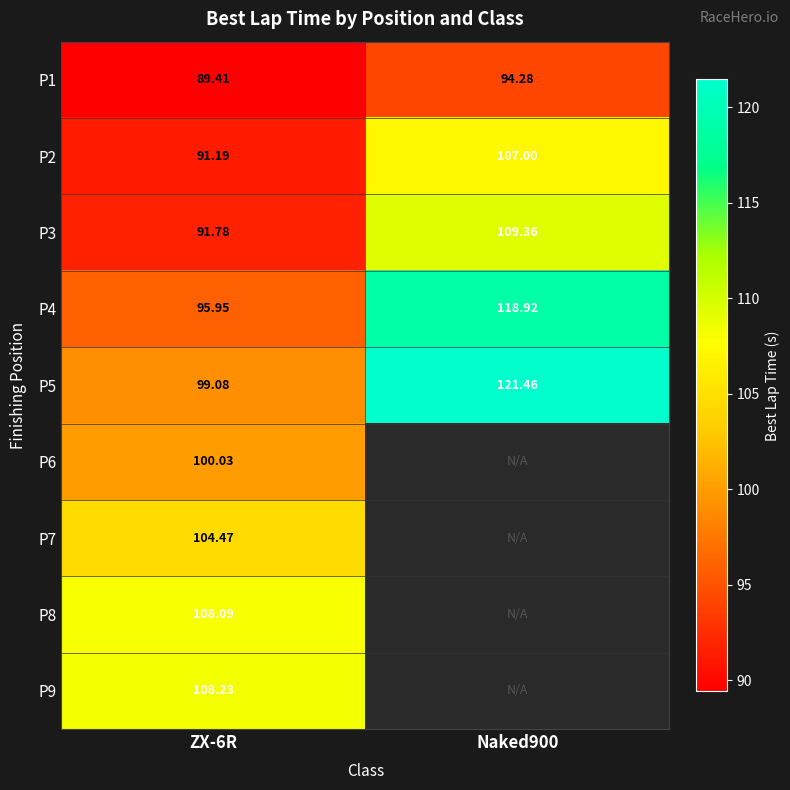

What is the minimum value shown in the chart?

89.4